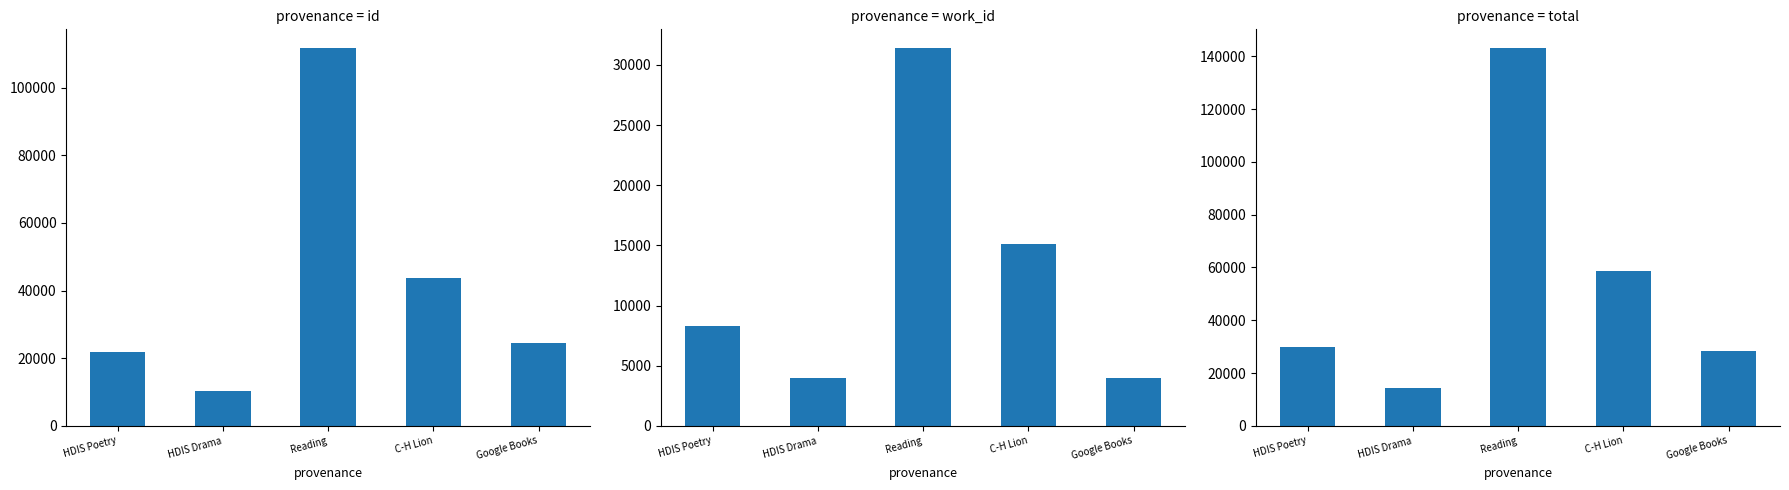

Which category has the highest value in the work_id series?

Reading